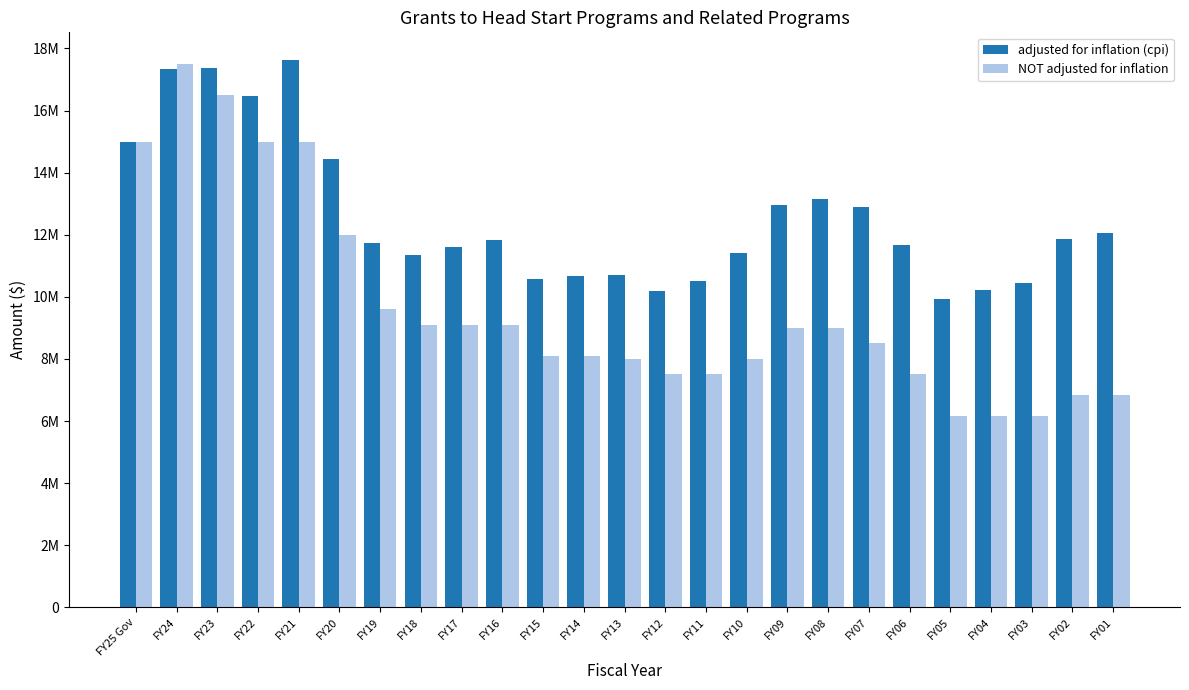

At which label does adjusted for inflation (cpi) reach its minimum?

FY05